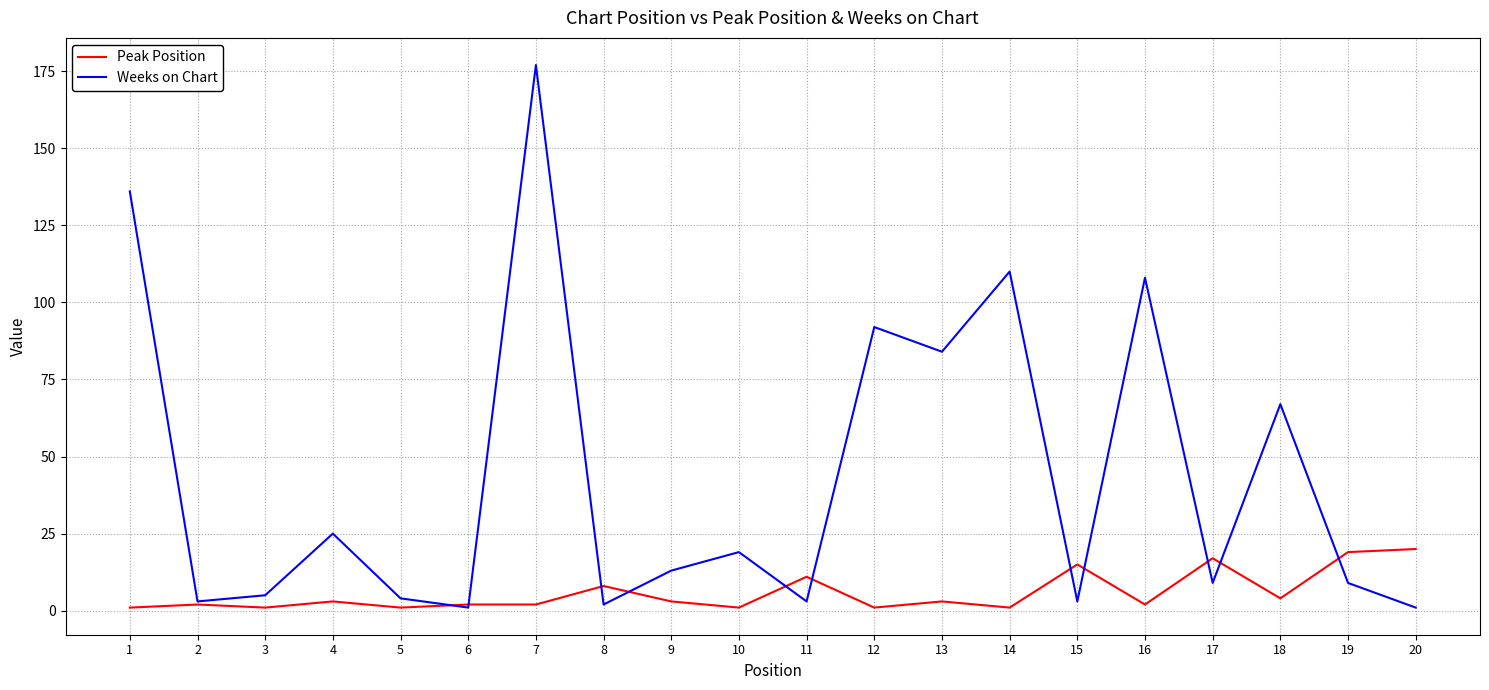

Is this an area chart (filled region under the line)?

No